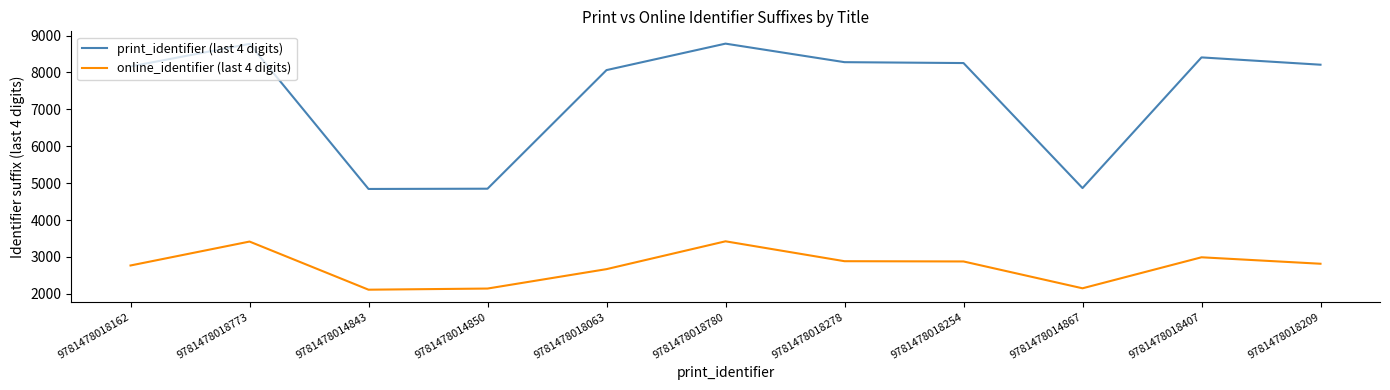

What is the smallest value displayed?

2114